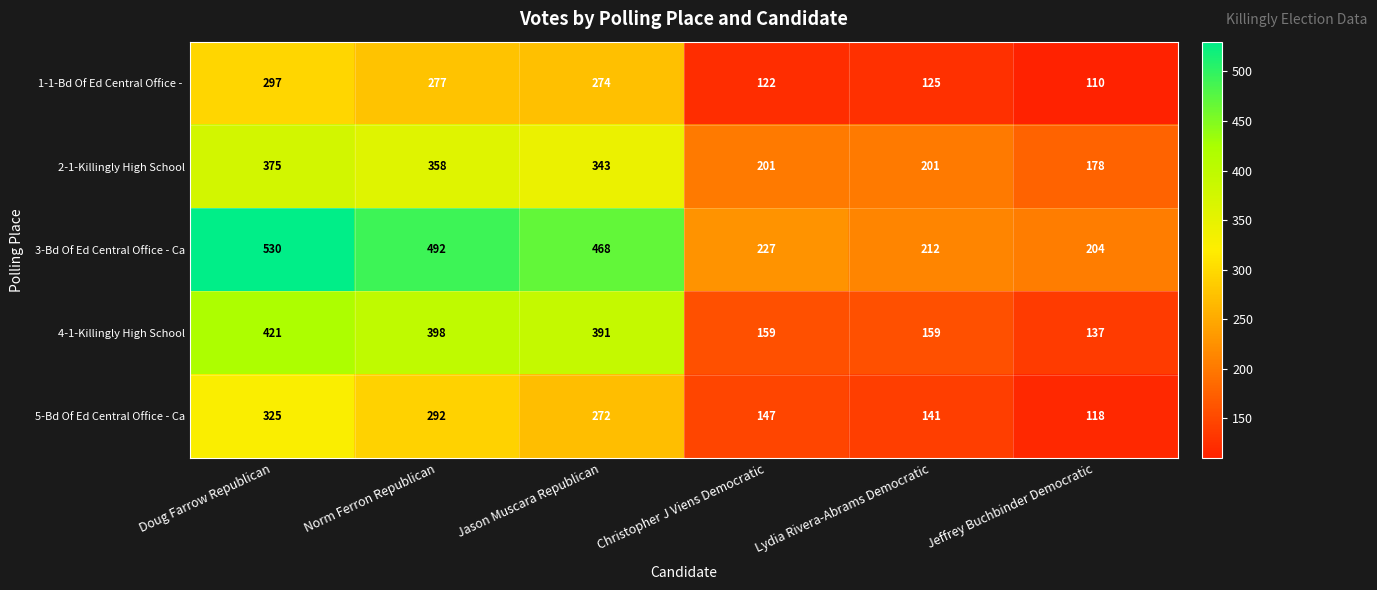

Rank the categories by 3-Bd Of Ed Central Office - Ca value from highest to lowest.

Doug Farrow Republican, Norm Ferron Republican, Jason Muscara Republican, Christopher J Viens Democratic, Lydia Rivera-Abrams Democratic, Jeffrey Buchbinder Democratic